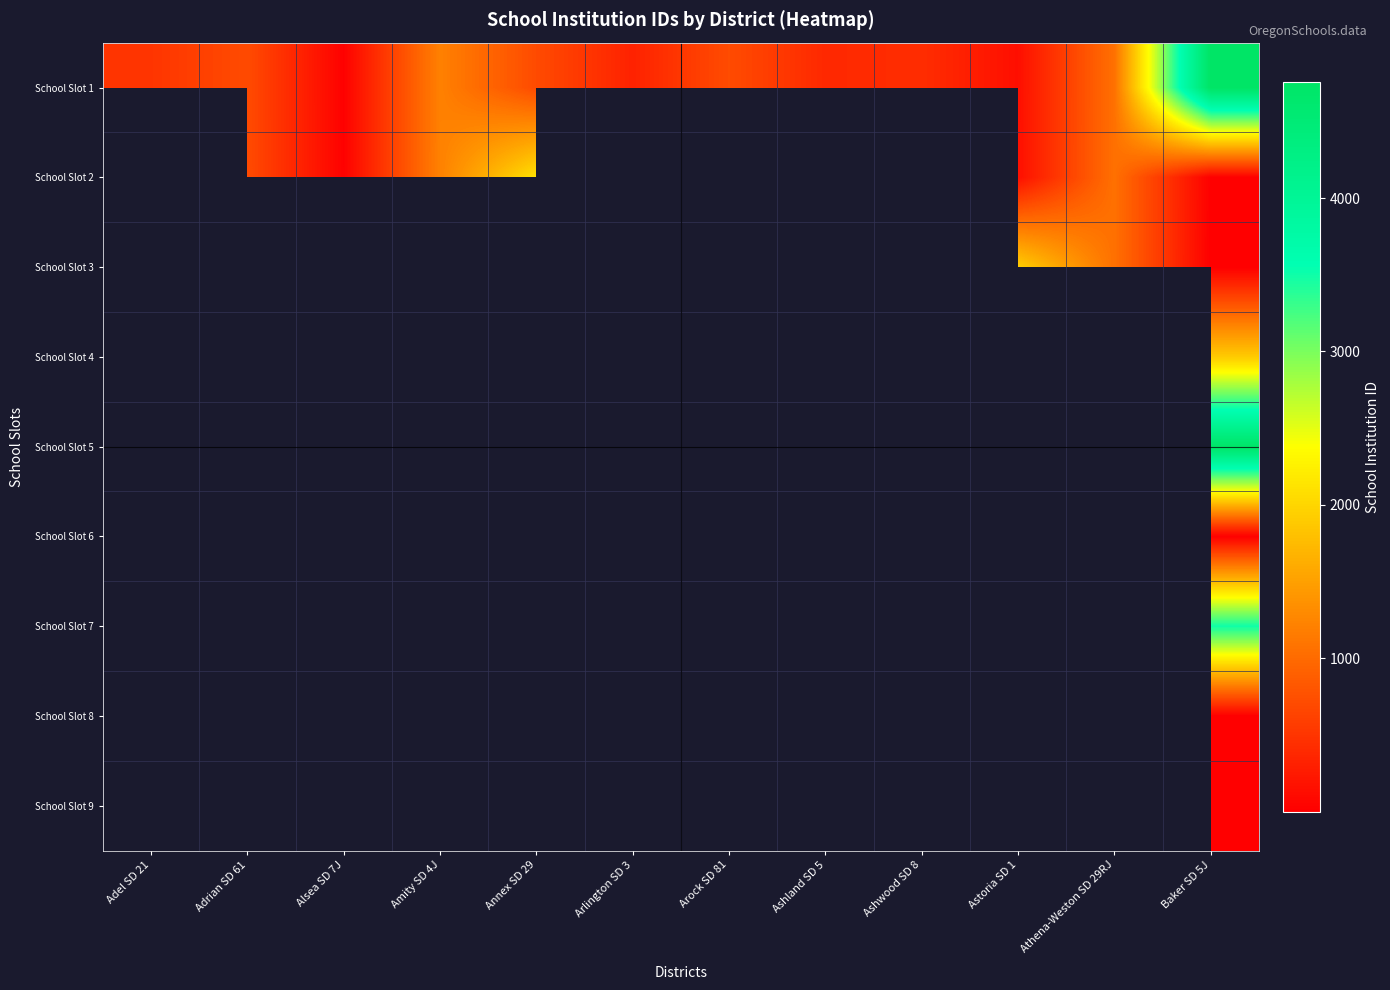

At how many categories does at least one series exceed 3058?

3